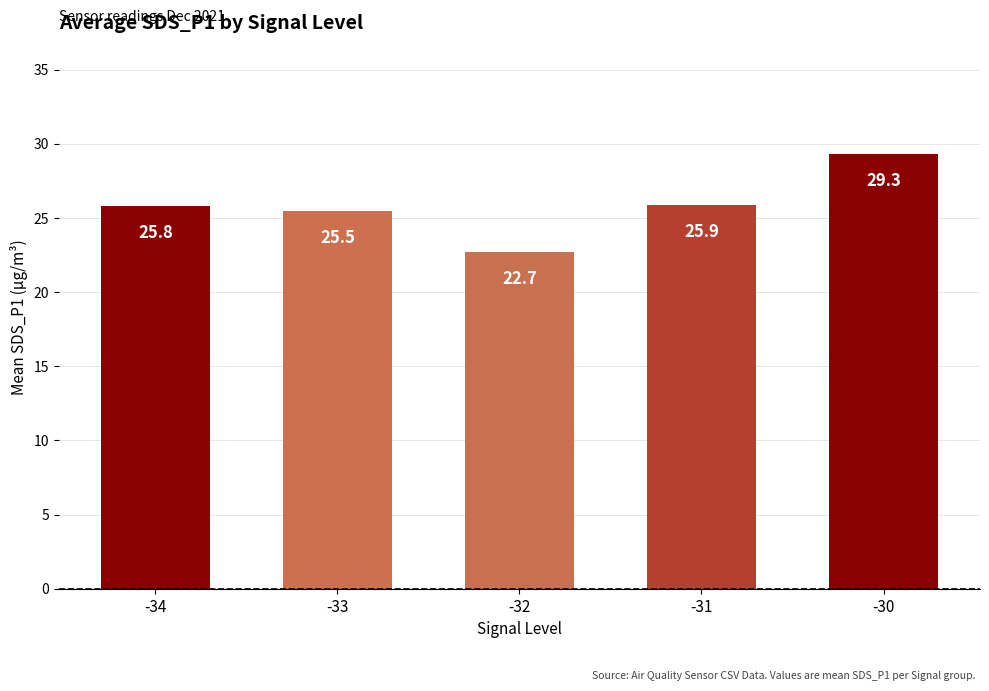

Which has a higher value, -32 or -34?

-34